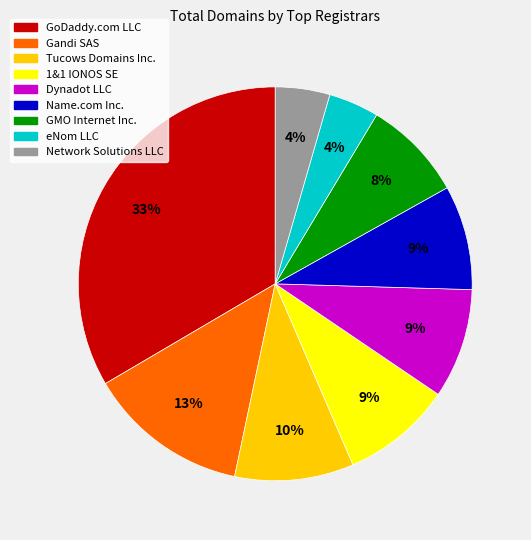

What is the largest slice in the pie chart?

GoDaddy.com LLC